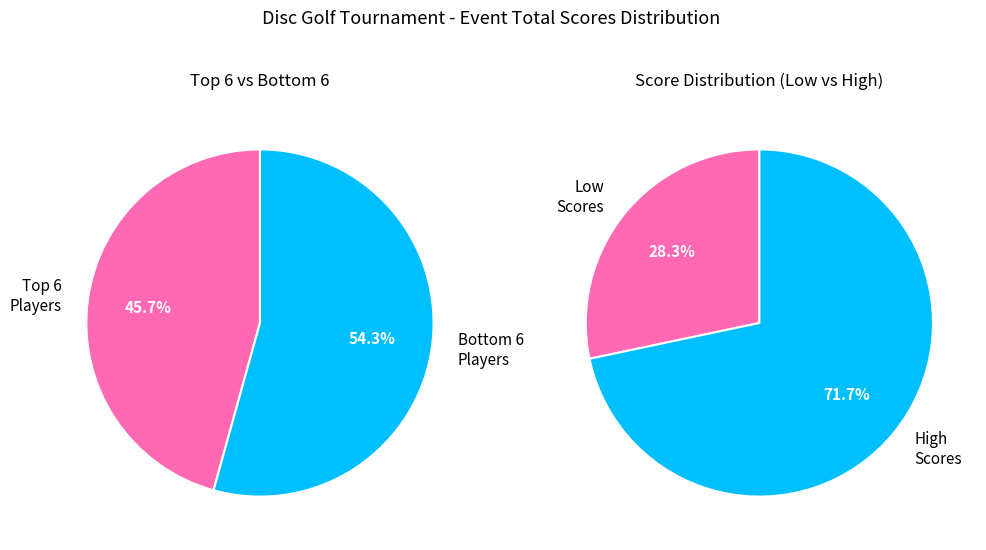

Rank the series at 1 from lowest to highest value.

Top 6 Players, Bottom 6 Players